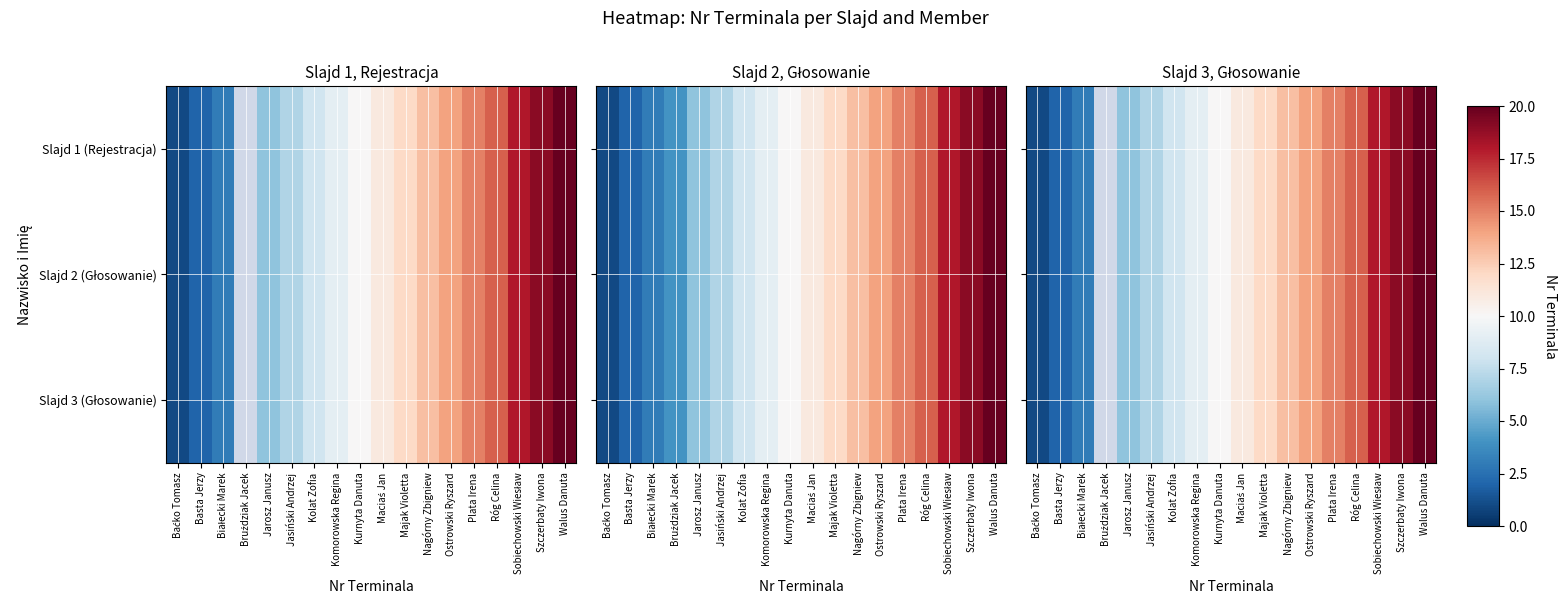

True or false: Slajd 1 (Rejestracja) has a value of 9.0 at Komorowska Regina.

True